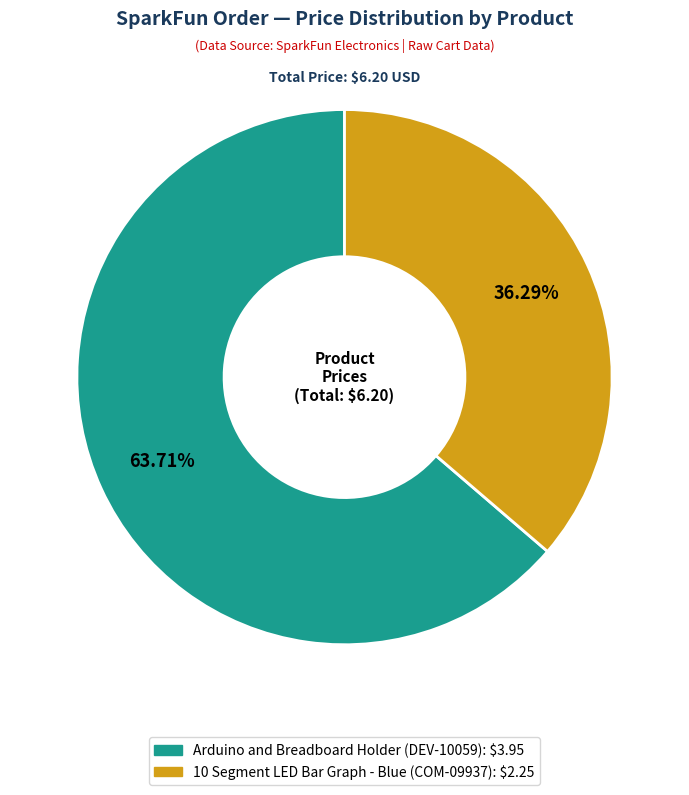

Which has a higher value, 10 Segment LED Bar Graph - Blue (COM-09937) or Arduino and Breadboard Holder (DEV-10059)?

Arduino and Breadboard Holder (DEV-10059)